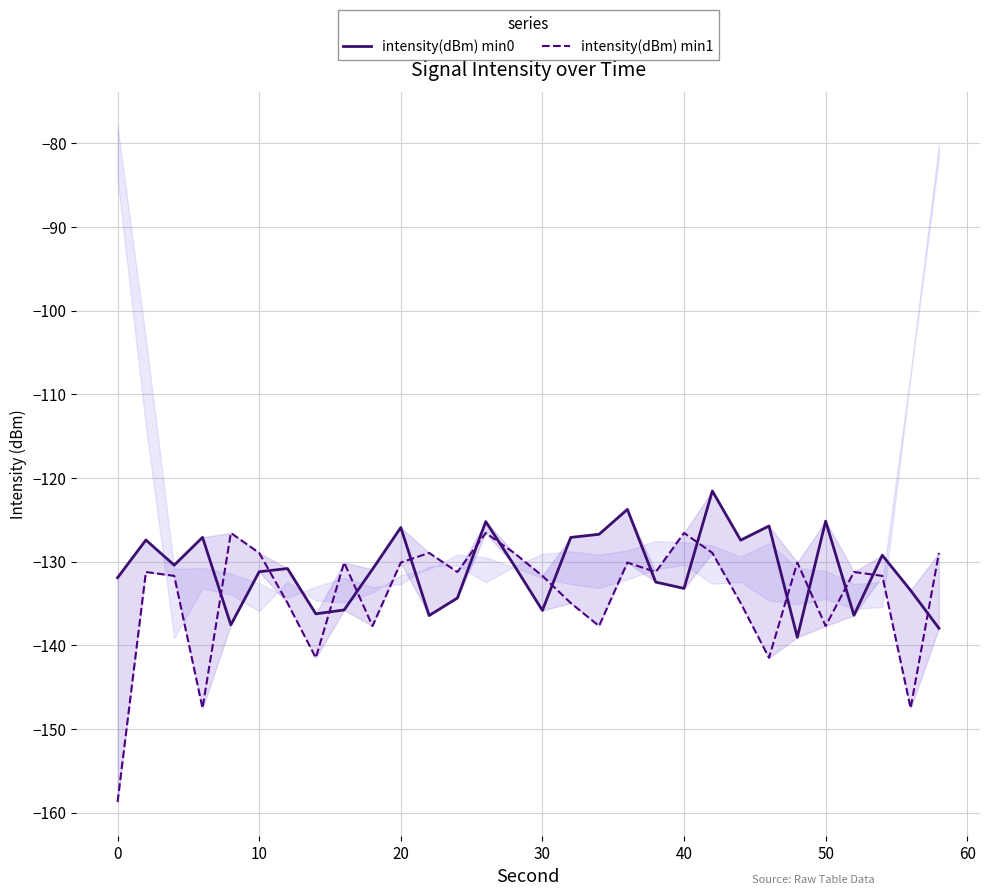

List the series in order of their peak value, highest first.

intensity(dBm) min0, intensity(dBm) min1